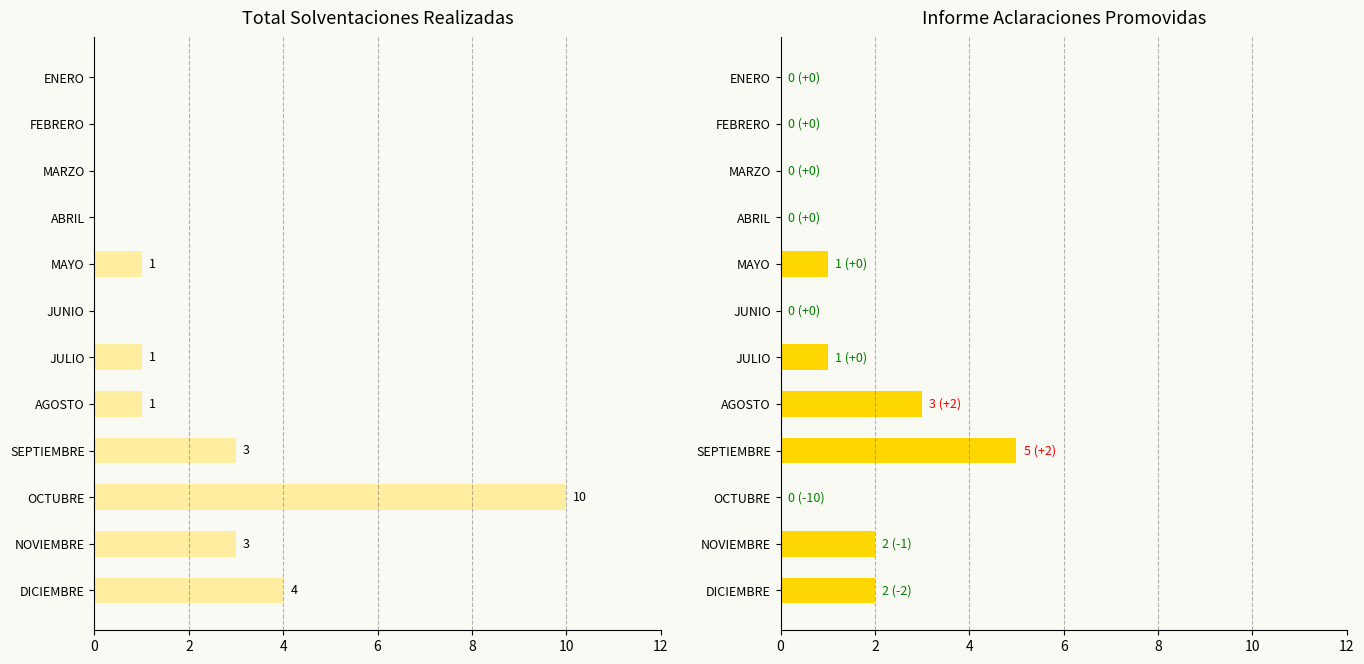

What is the difference between the maximum and minimum values in the Informe aclaraciones por y promovidas series?

5